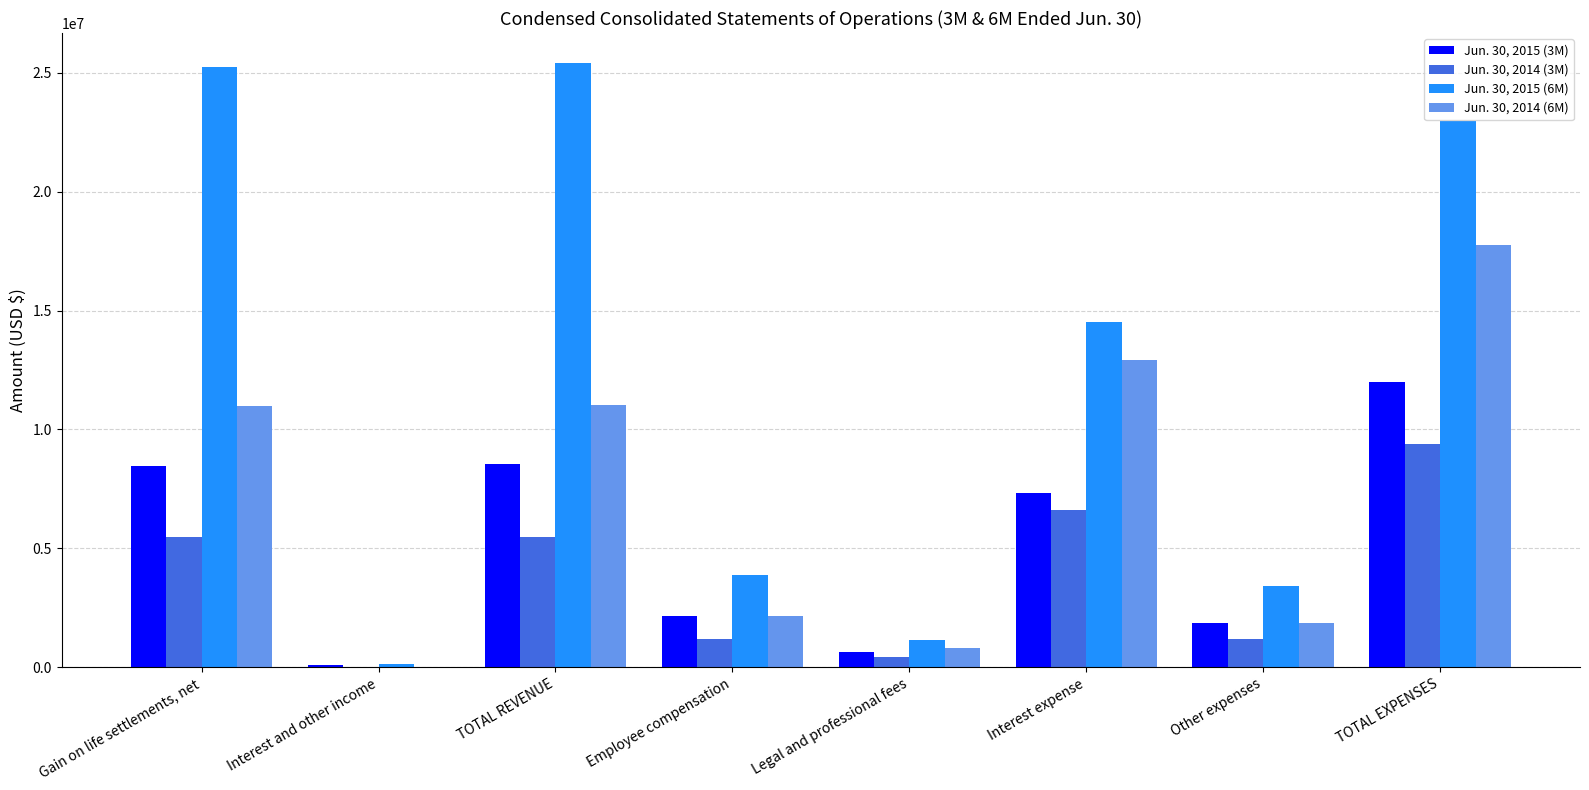

At which category is the sum across all series the highest?

TOTAL EXPENSES